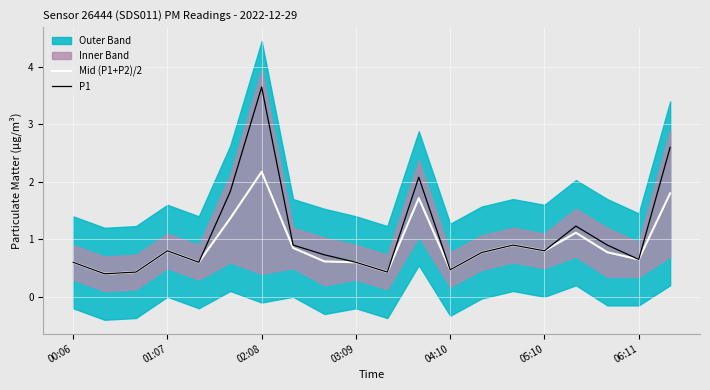

Which series has the largest total across all categories?

P1